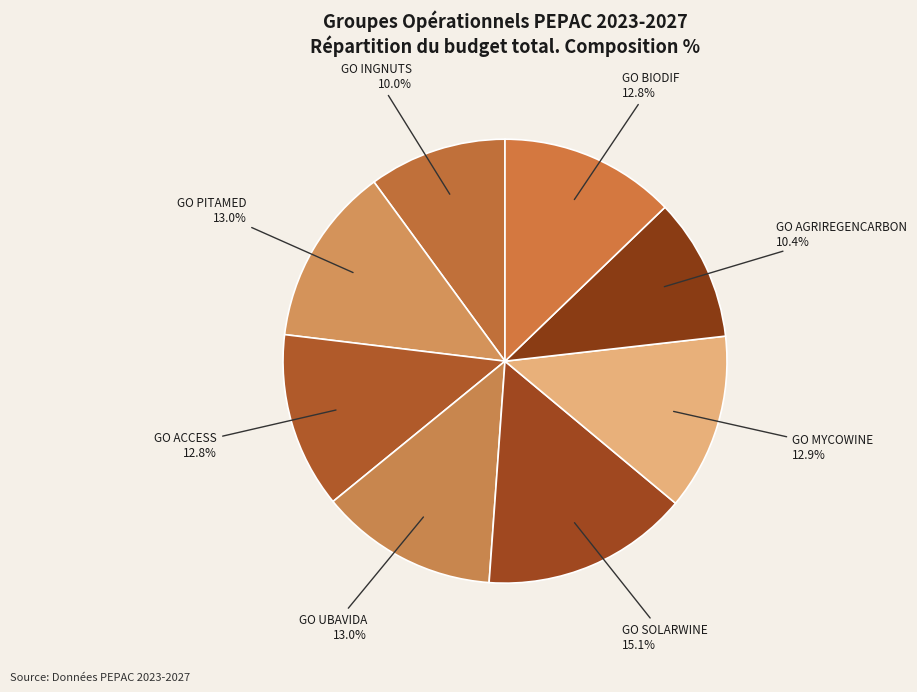

To the nearest percent, what is the combined percentage of GO AGRIREGENCARBON and GO INGNUTS?

20%